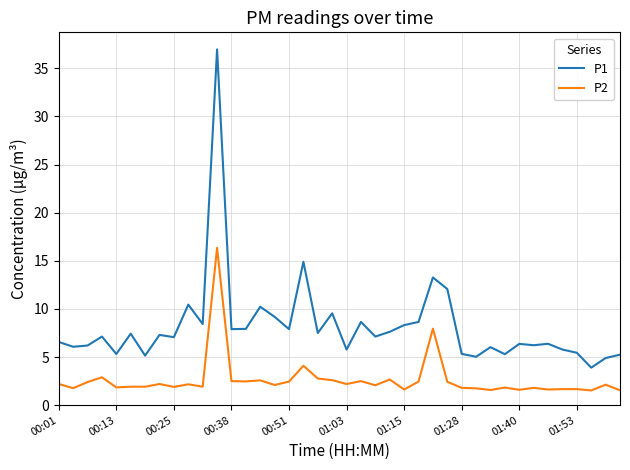

List the series in order of their overall mean, lowest first.

P2, P1